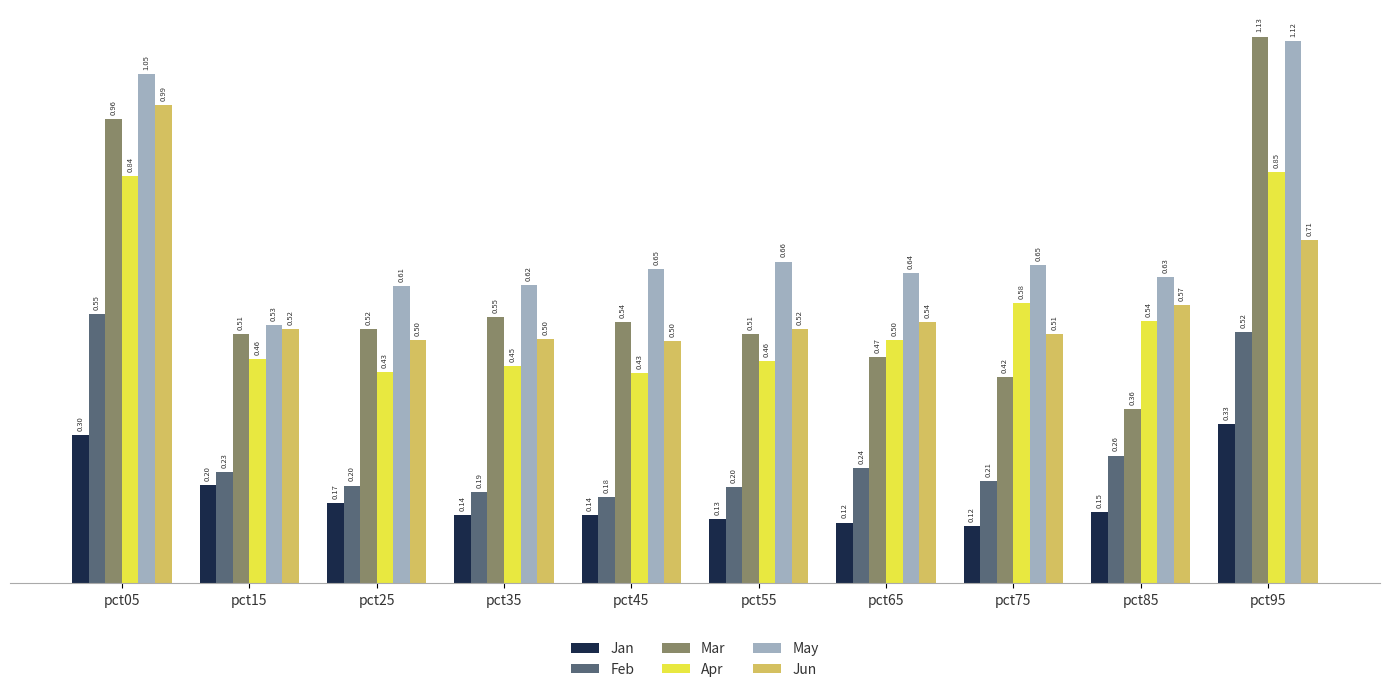

Which series has the largest range (max minus min)?

Mar